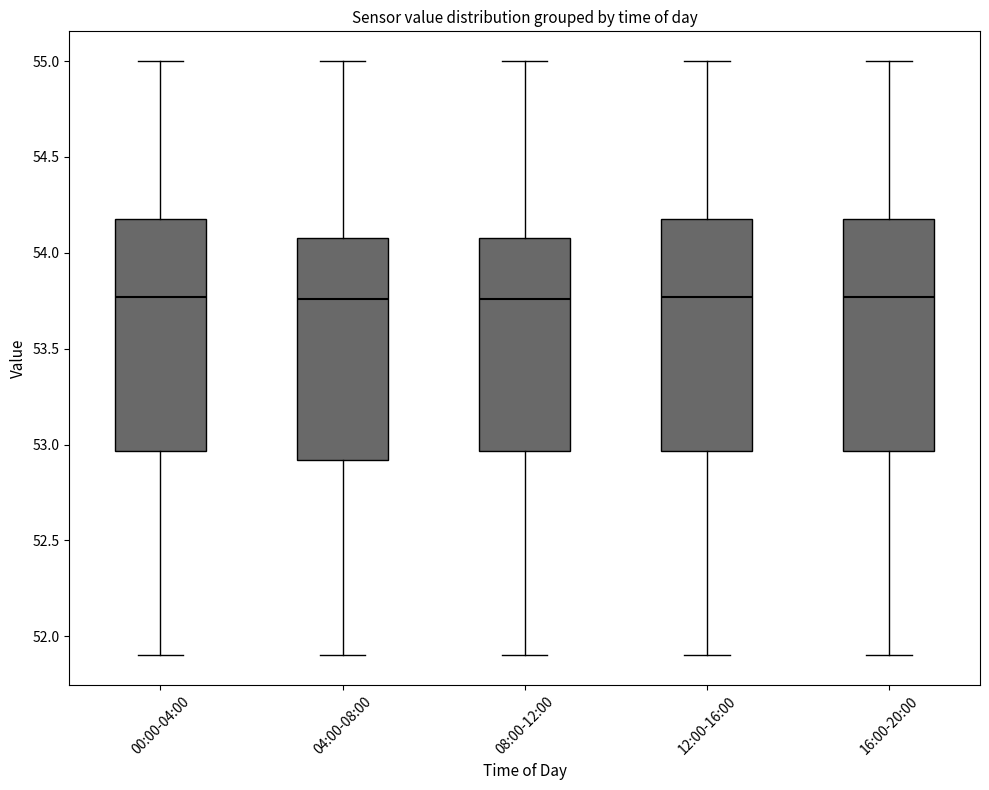

Where is the lower edge of the box for 16:00-20:00 on the y-axis? The values are not printed on the chart, so give them approximately, as read against the axis.

52.95